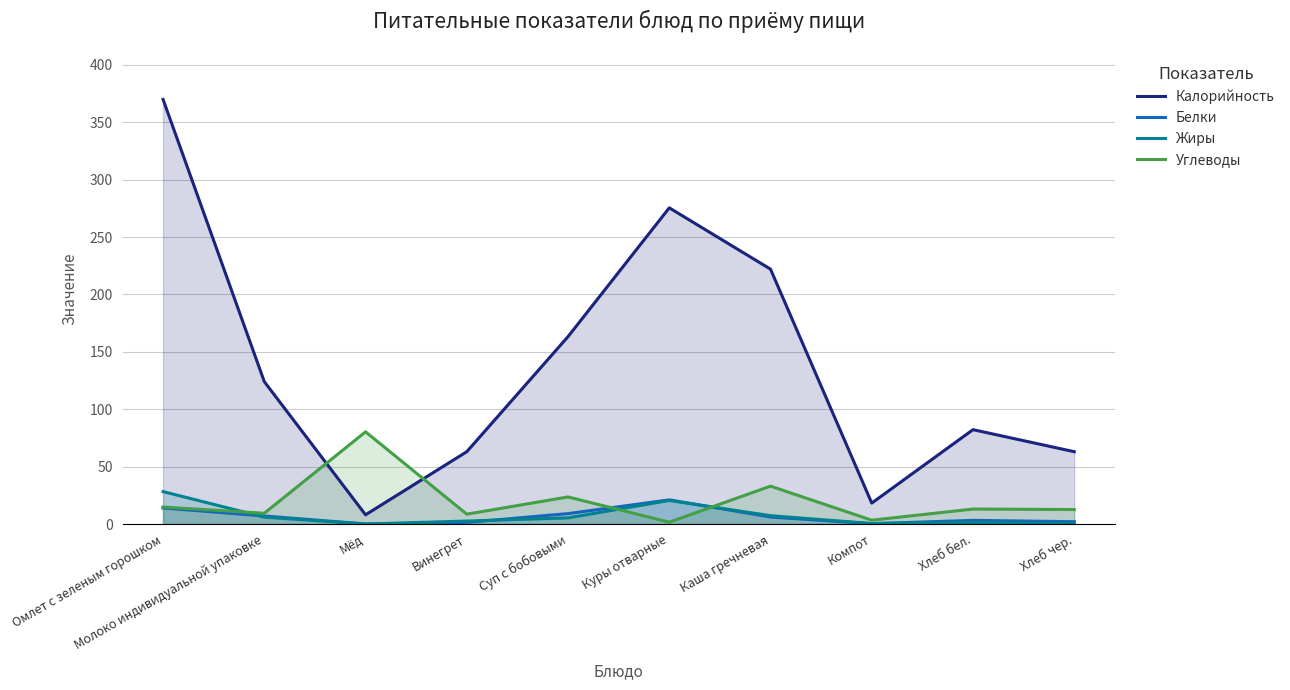

What is the label of the 10th point from the right?

Омлет с зеленым горошком